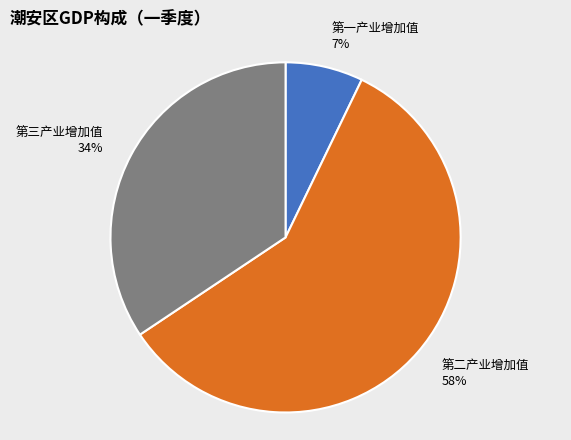

To the nearest percent, what is the average slice percentage?

33%